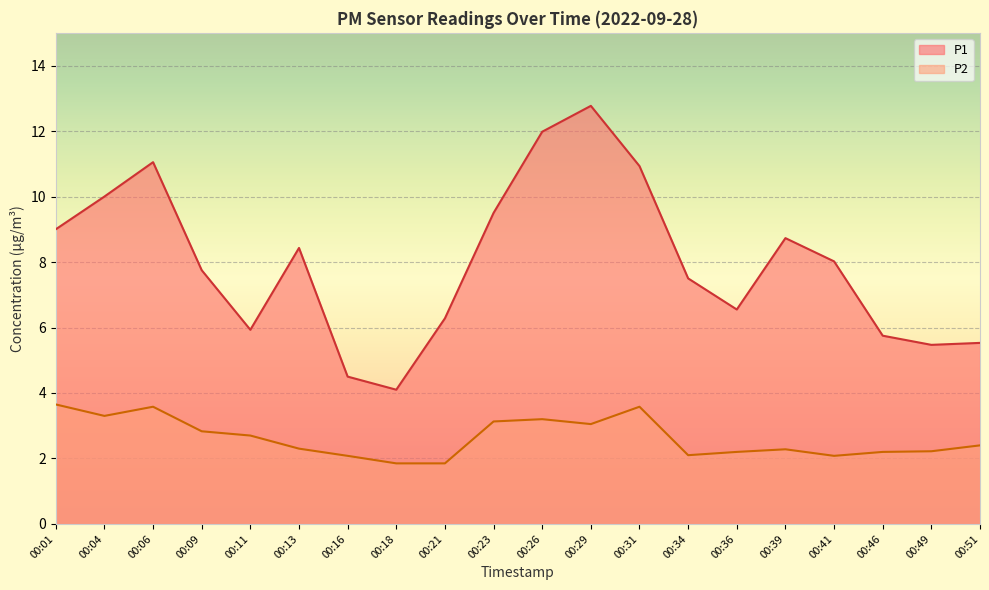

Which series changed the most between 00:09 and 00:18?

P1